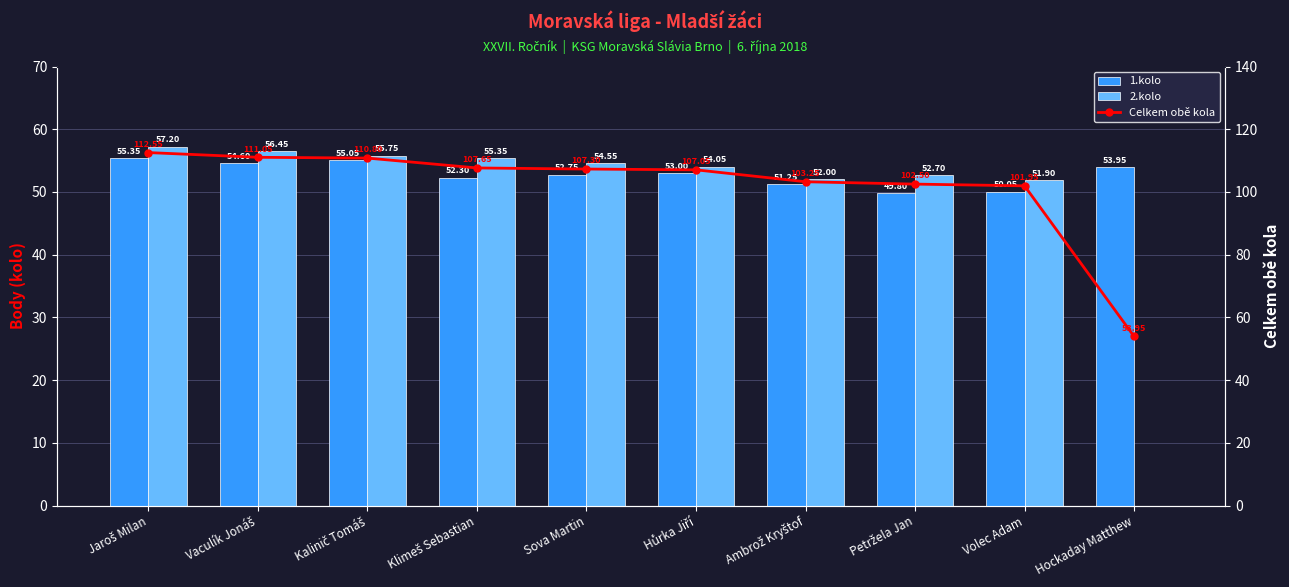

Which category has the highest value in the Celkem obě kola series?

Jaroš Milan